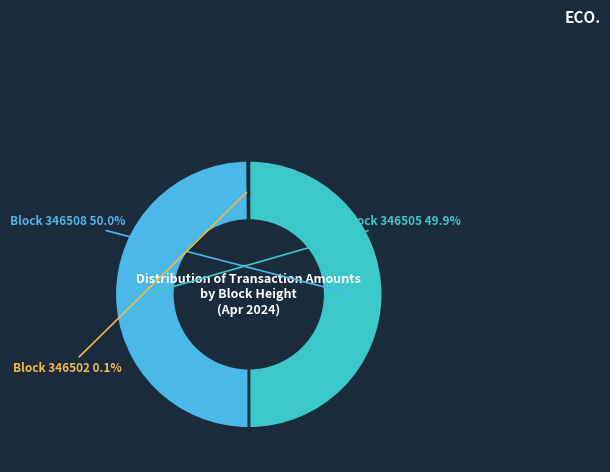

Combined, do Block 346505 and Block 346508 account for over 50%?

Yes